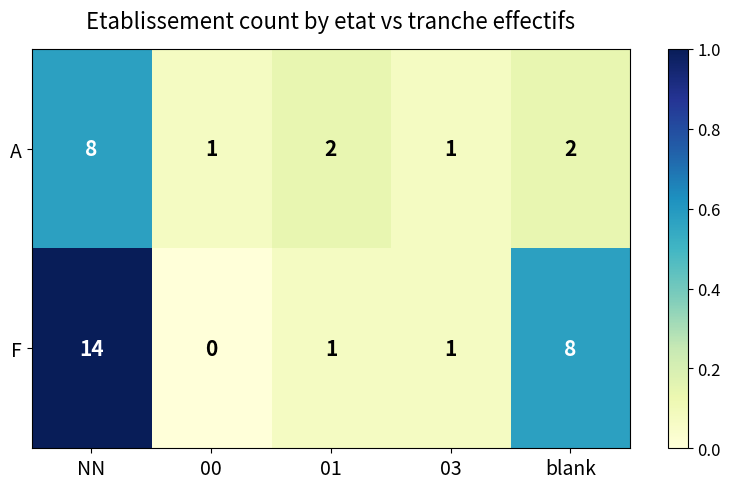

Where does the F series first go above 1?

NN